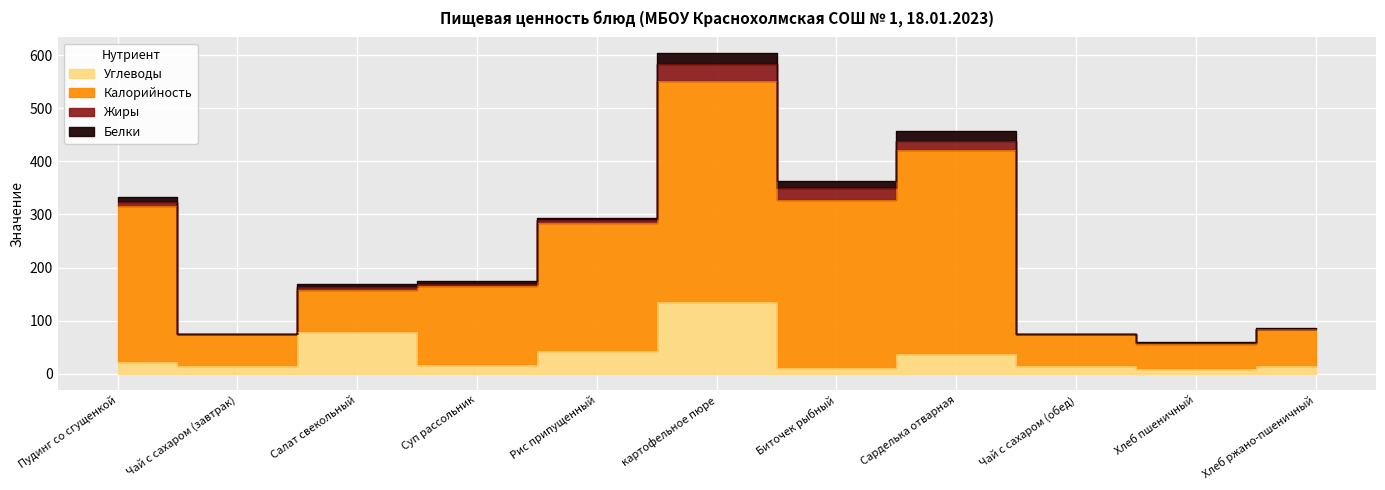

True or false: Белки has more than 2 interior local peaks.

True